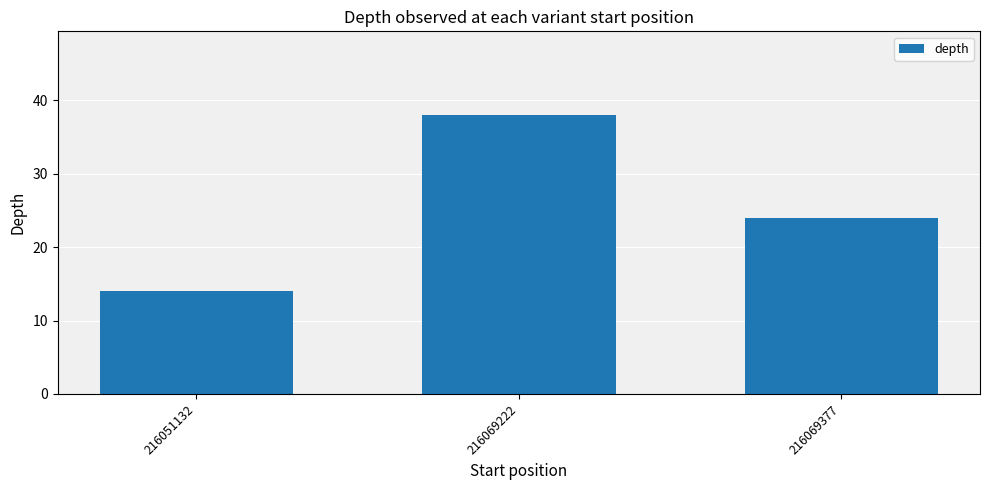

How many data points does each series have?

3